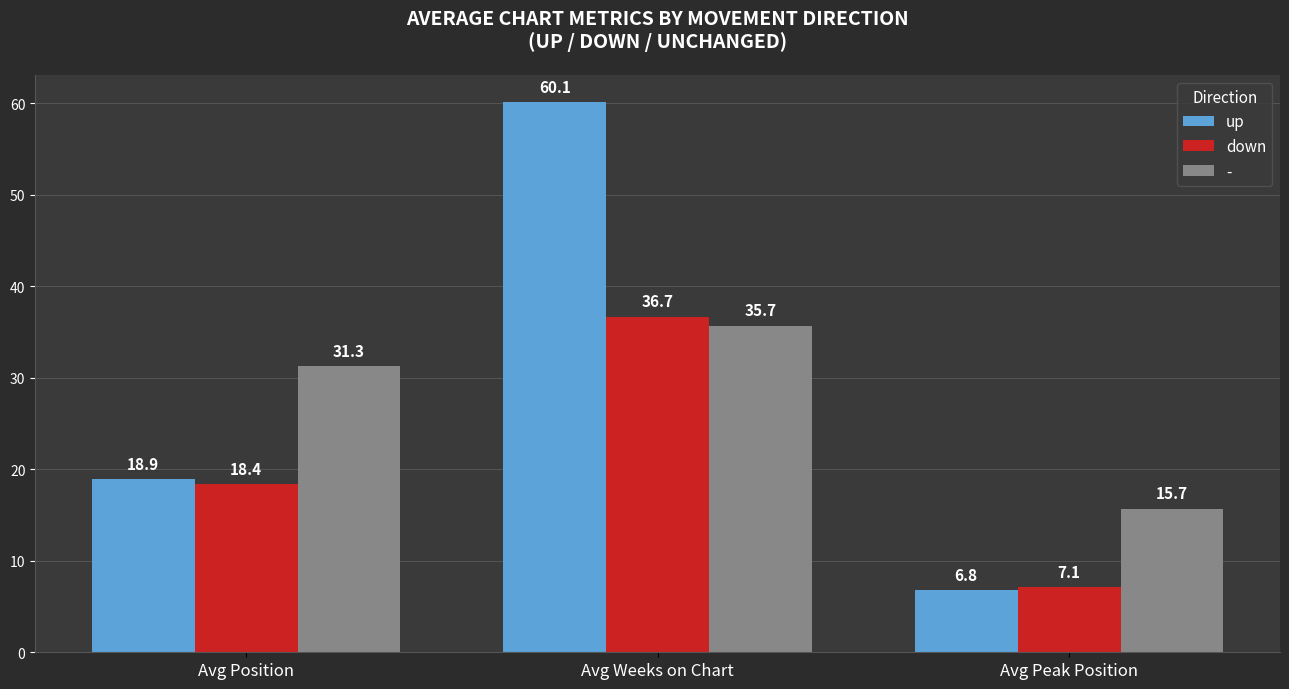

What are all the series names shown in the legend?

up, down, -